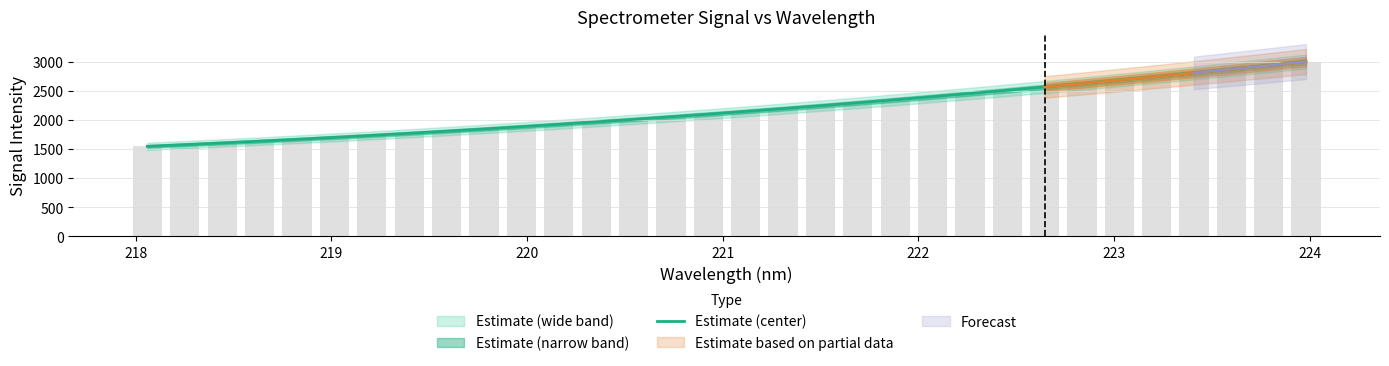

How many data points are less than 2145?

16